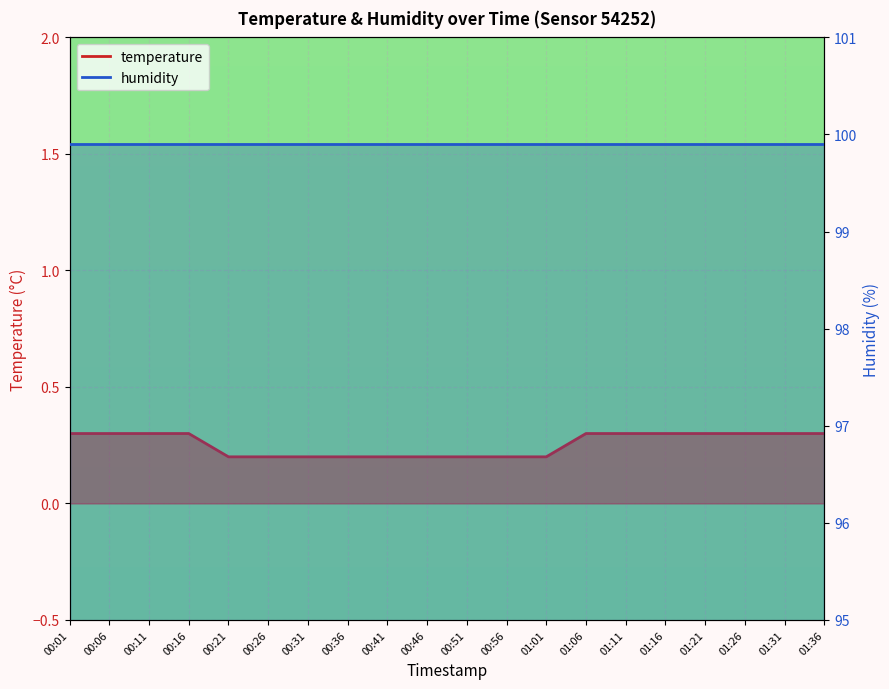

True or false: there are more than 2 points higher than both neighbors.

False